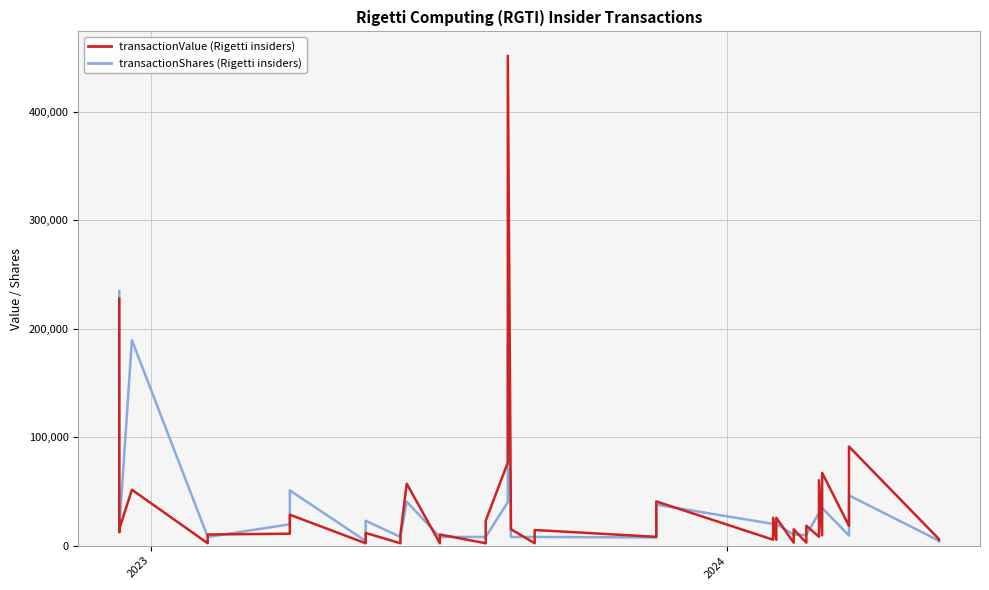

How many values in the transactionShares series are below 12850?

20